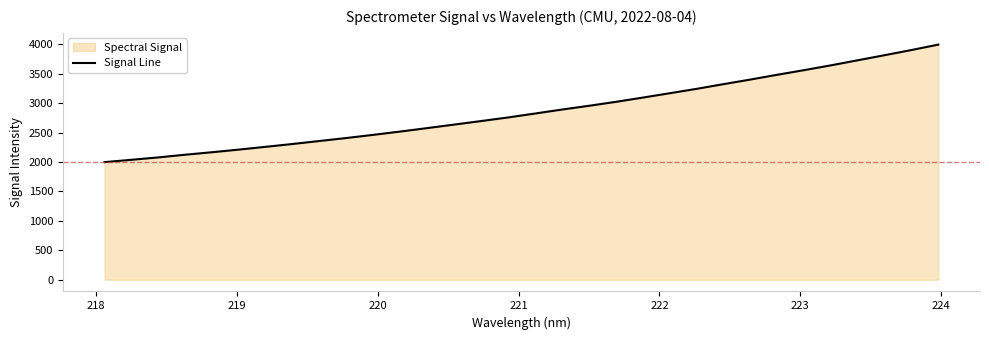

What is the smallest value displayed?

1997.3